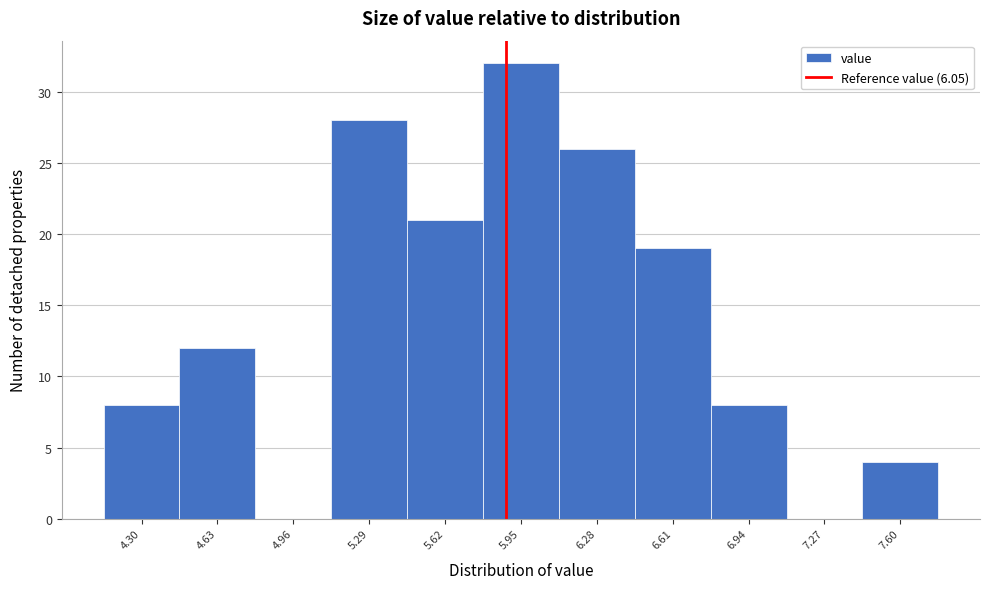

Reading left to right, transcribe all the data shown in this chart.

4.30=8	4.63=12	4.96=0	5.29=28	5.62=21	5.95=32	6.28=26	6.61=19	6.94=8	7.27=0	7.60=4